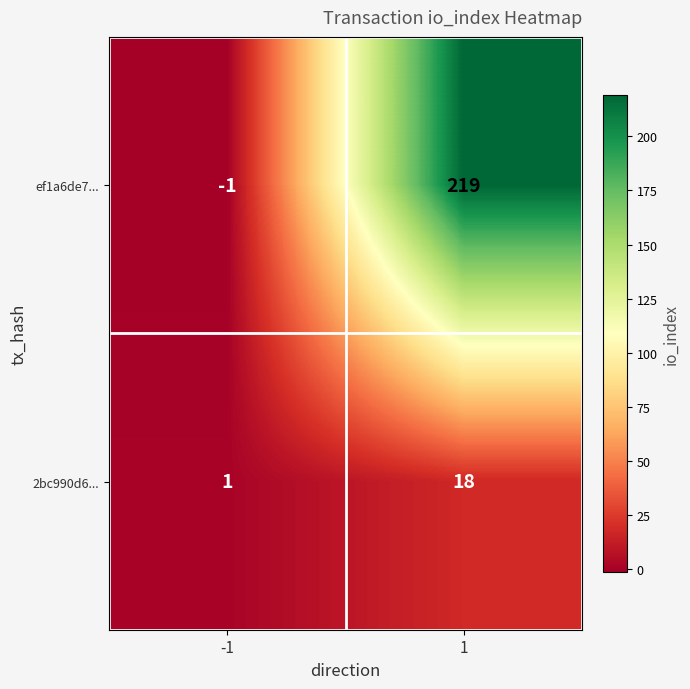

At -1, list the series in order from smallest to largest.

ef1a6de7..., 2bc990d6...